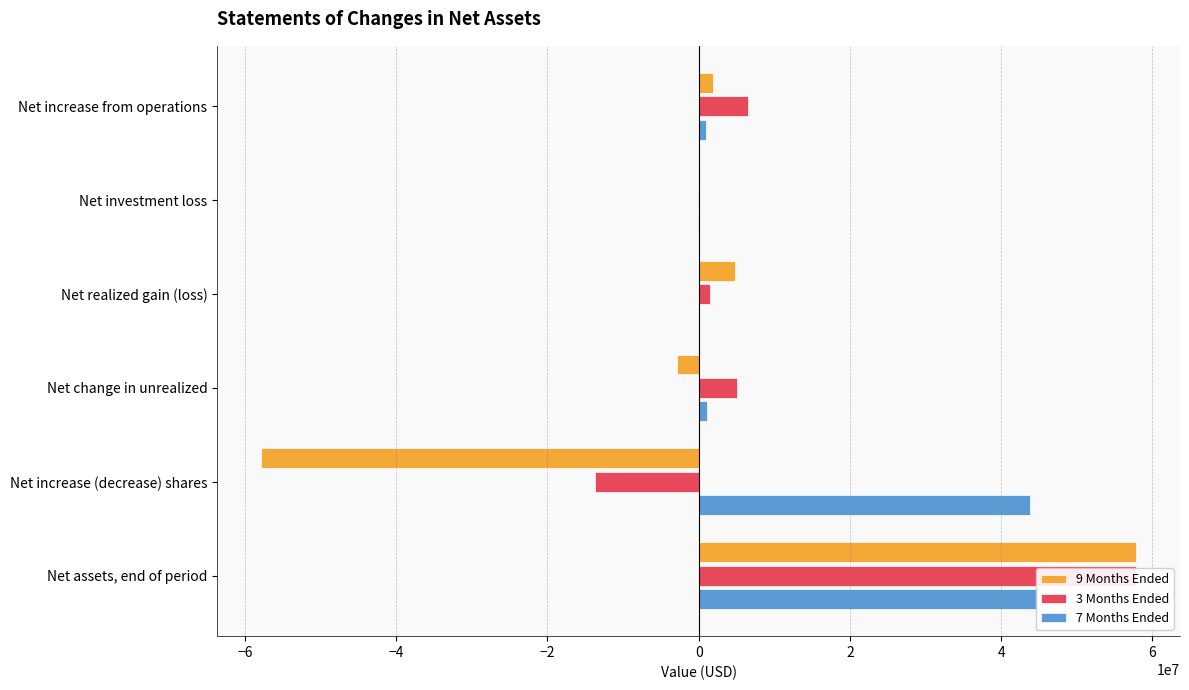

What is the sum of all 9 Months Ended values?

3751388